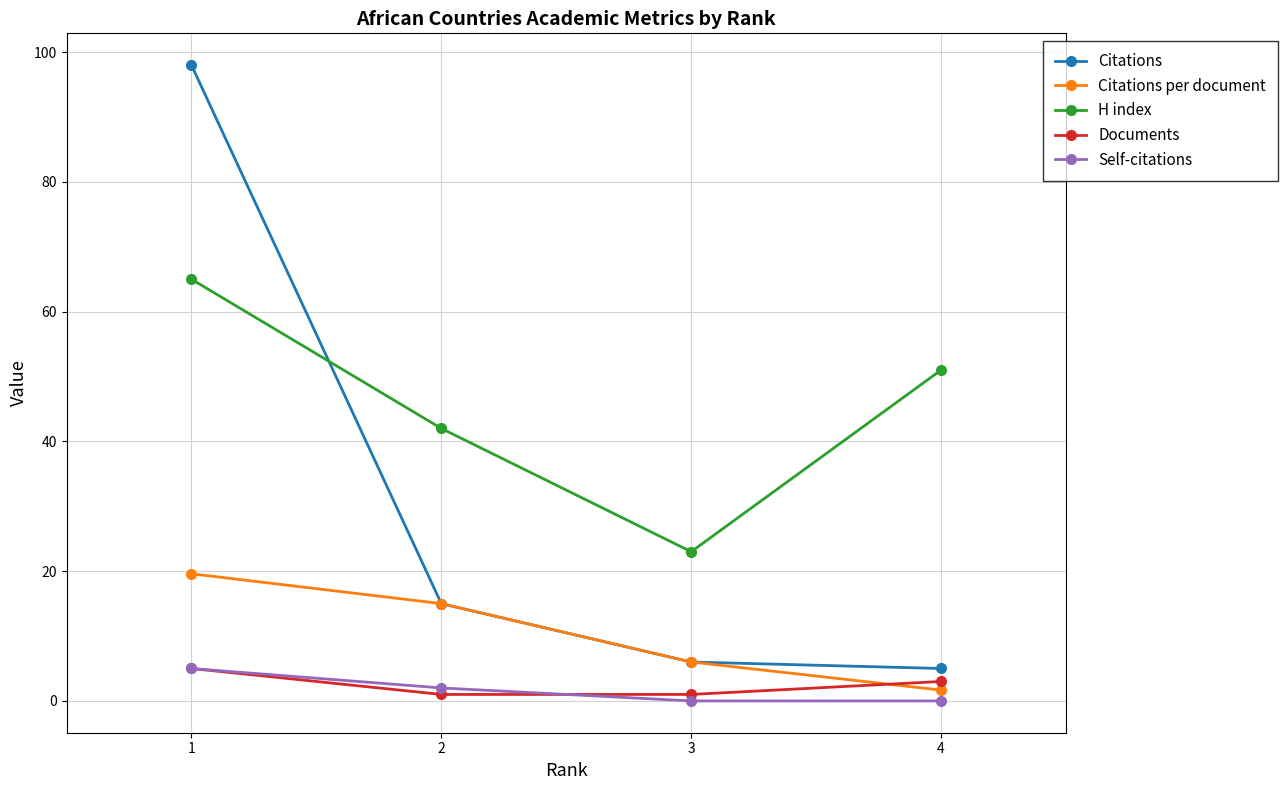

What is the spread (max minus min) of values at 1?

93.0